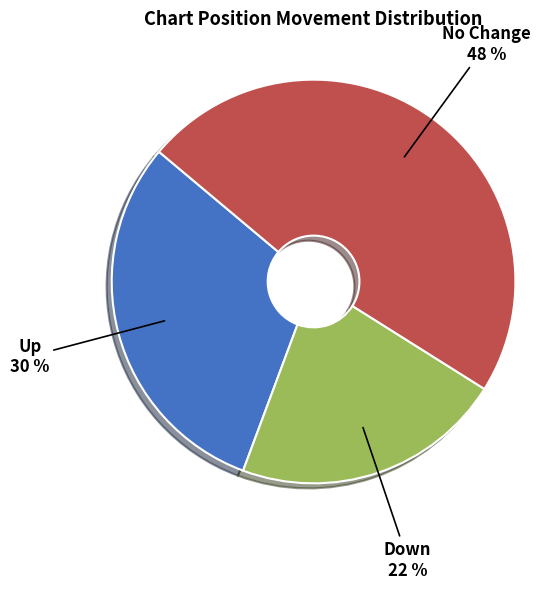

How many segments does this pie chart have?

3